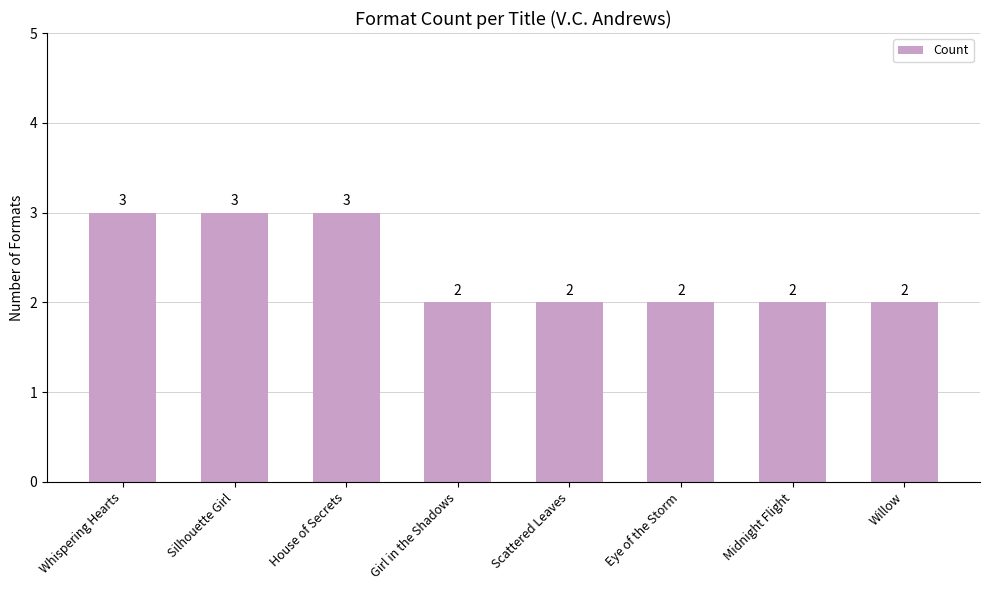

How many bars are there in total?

8